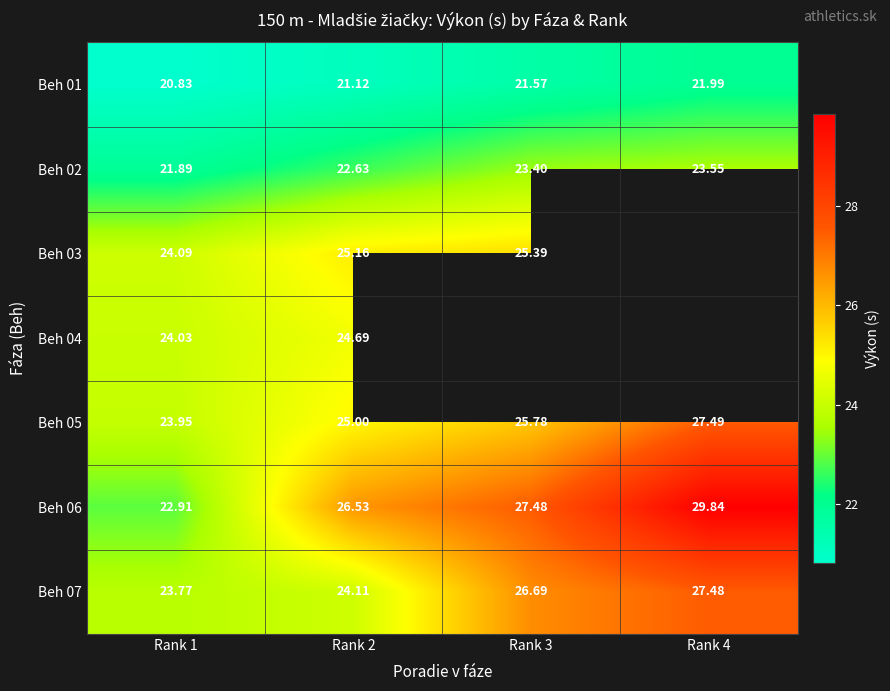

Rank the series by their maximum value, from highest to lowest.

Beh 06, Beh 05, Beh 07, Beh 03, Beh 04, Beh 02, Beh 01